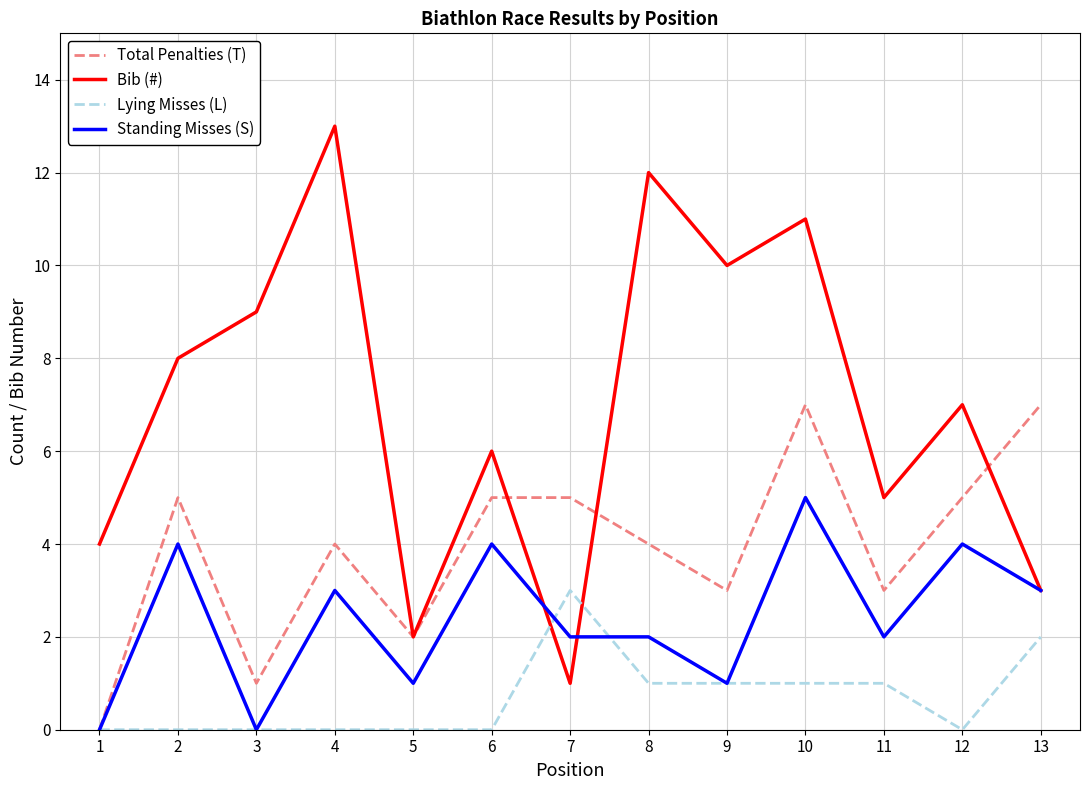

The Total Penalties (T) series shows 8 at 12. True or false?

False